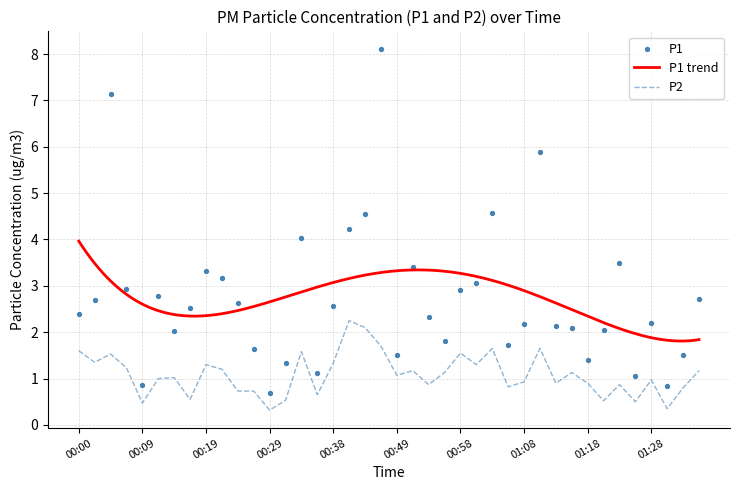

At which category is the sum across all series the highest?

00:46